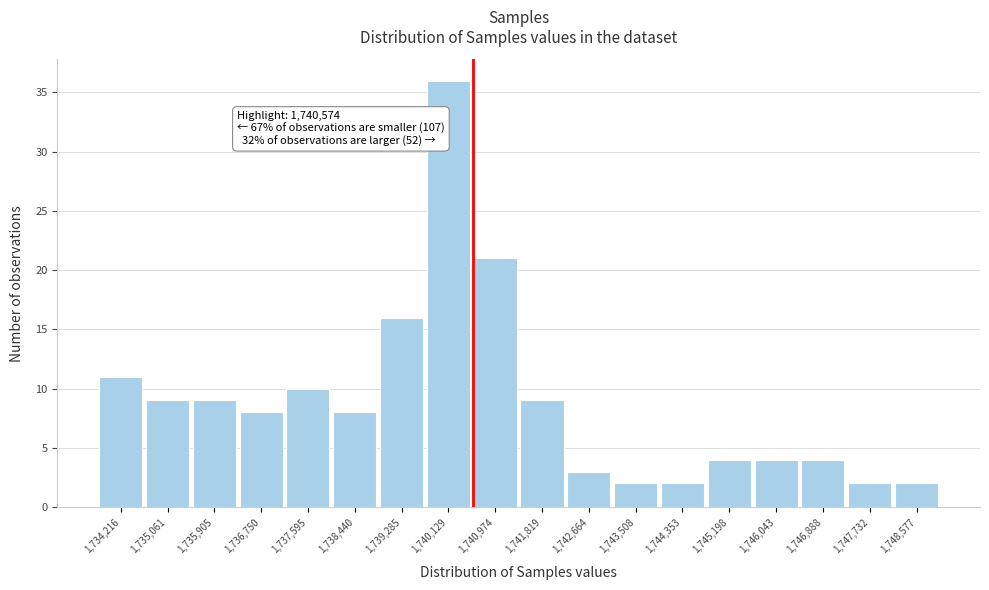

Over which range of the x-axis is the bar tallest?

1739700 to 1740600